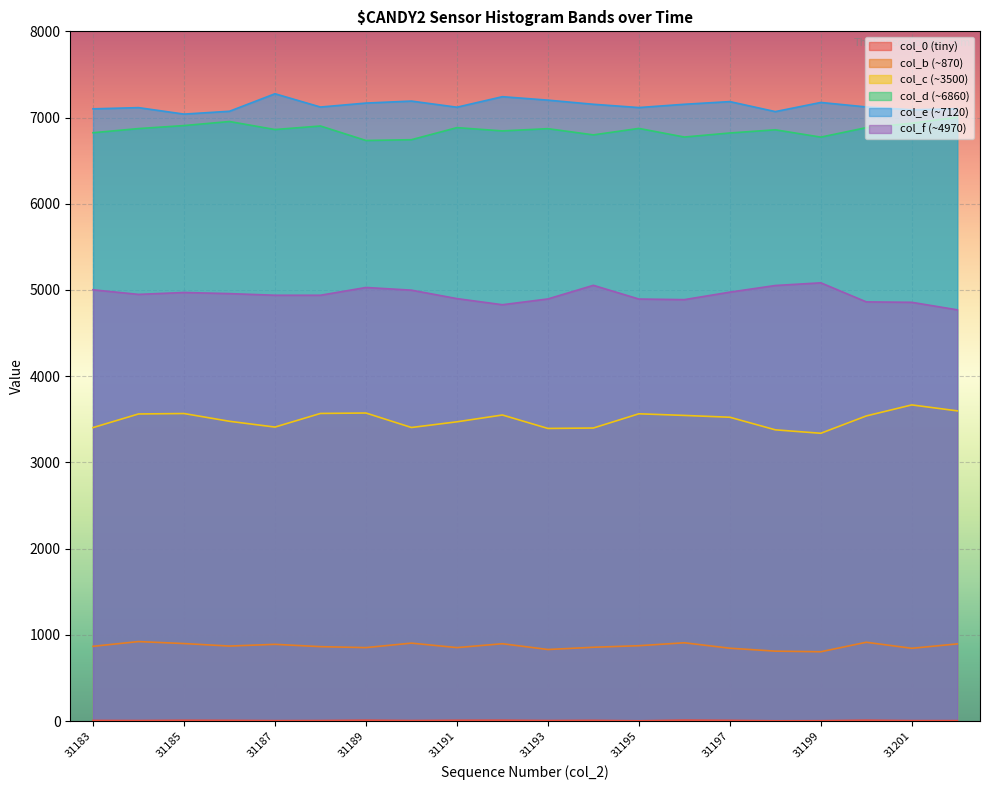

The val_b series shows 298 at 31191. True or false?

False